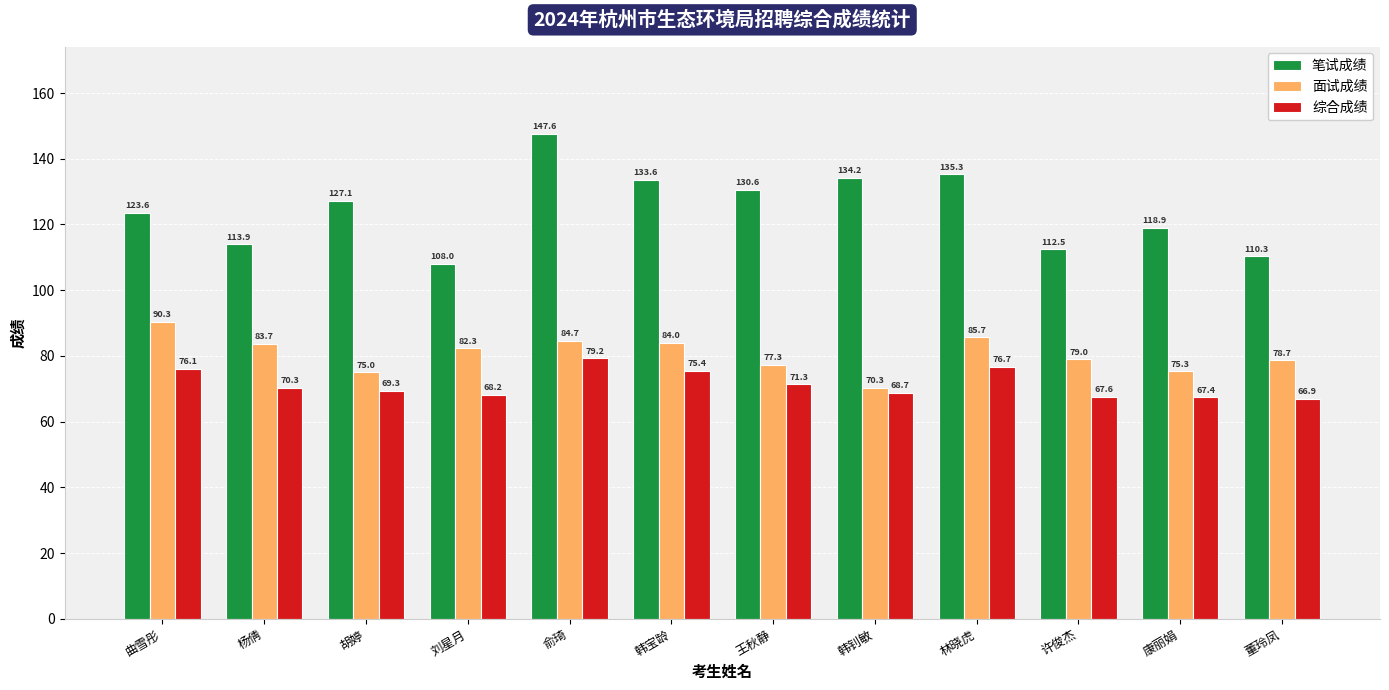

List the labels in order of 面试成绩 value, largest first.

曲雪彤, 林晓虎, 俞琦, 韩宝龄, 杨倩, 刘星月, 许俊杰, 董玲凤, 王秋静, 康丽娟, 胡婷, 韩钊敏